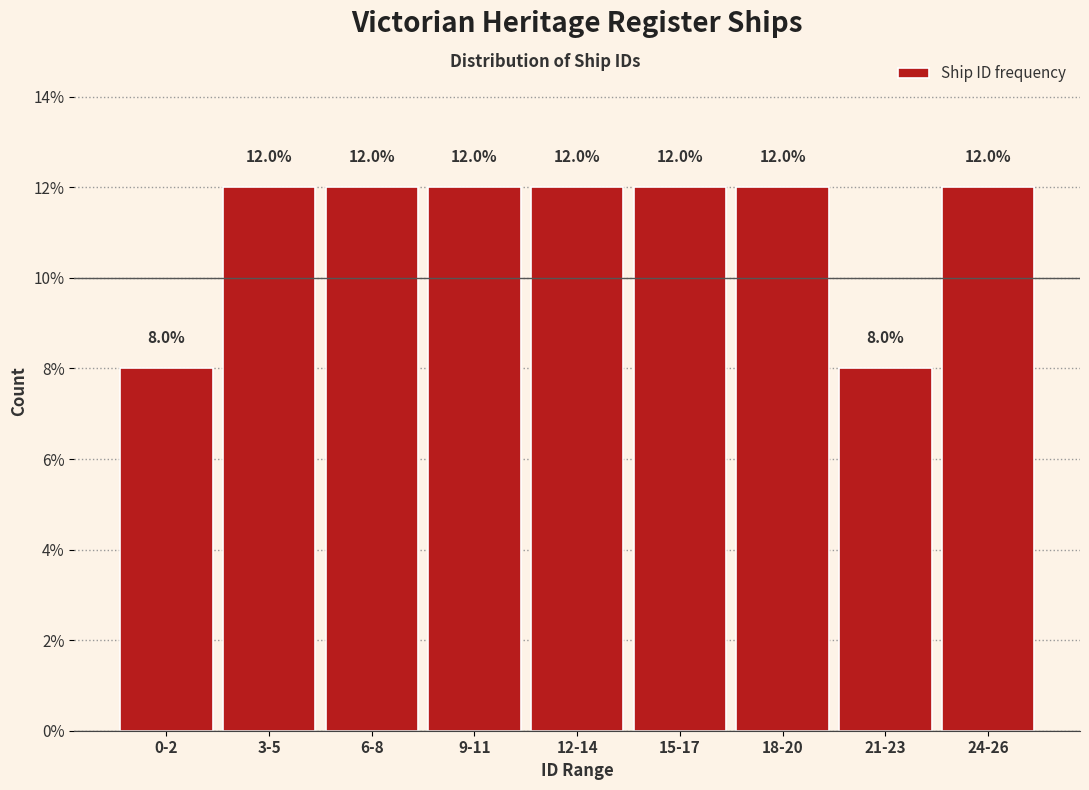

Reading right to left, list all the values displayed in this chart.

12	8	12	12	12	12	12	12	8